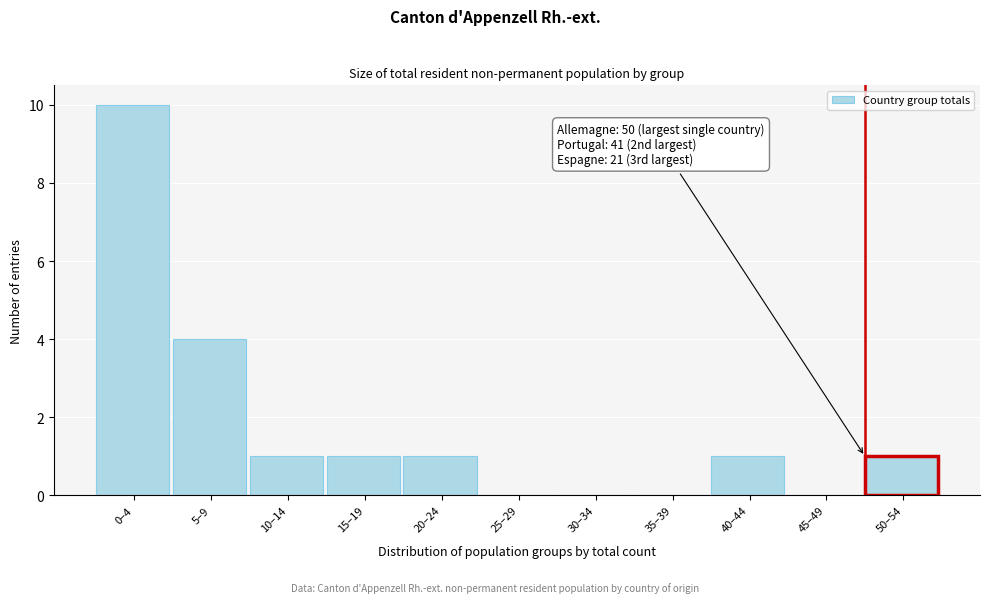

Reading left to right, what are all the values shown in this chart?

0–4=10	5–9=4	10–14=1	15–19=1	20–24=1	25–29=0	30–34=0	35–39=0	40–44=1	45–49=0	50–54=1